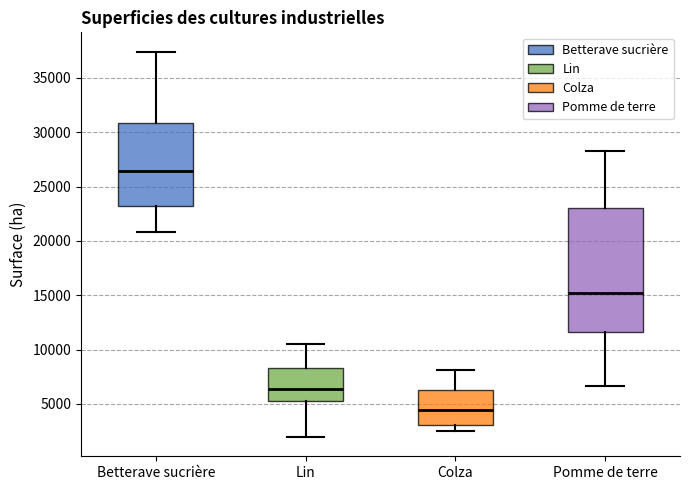

Which box is the tallest, from its lower edge to its upper edge?

Pomme de terre